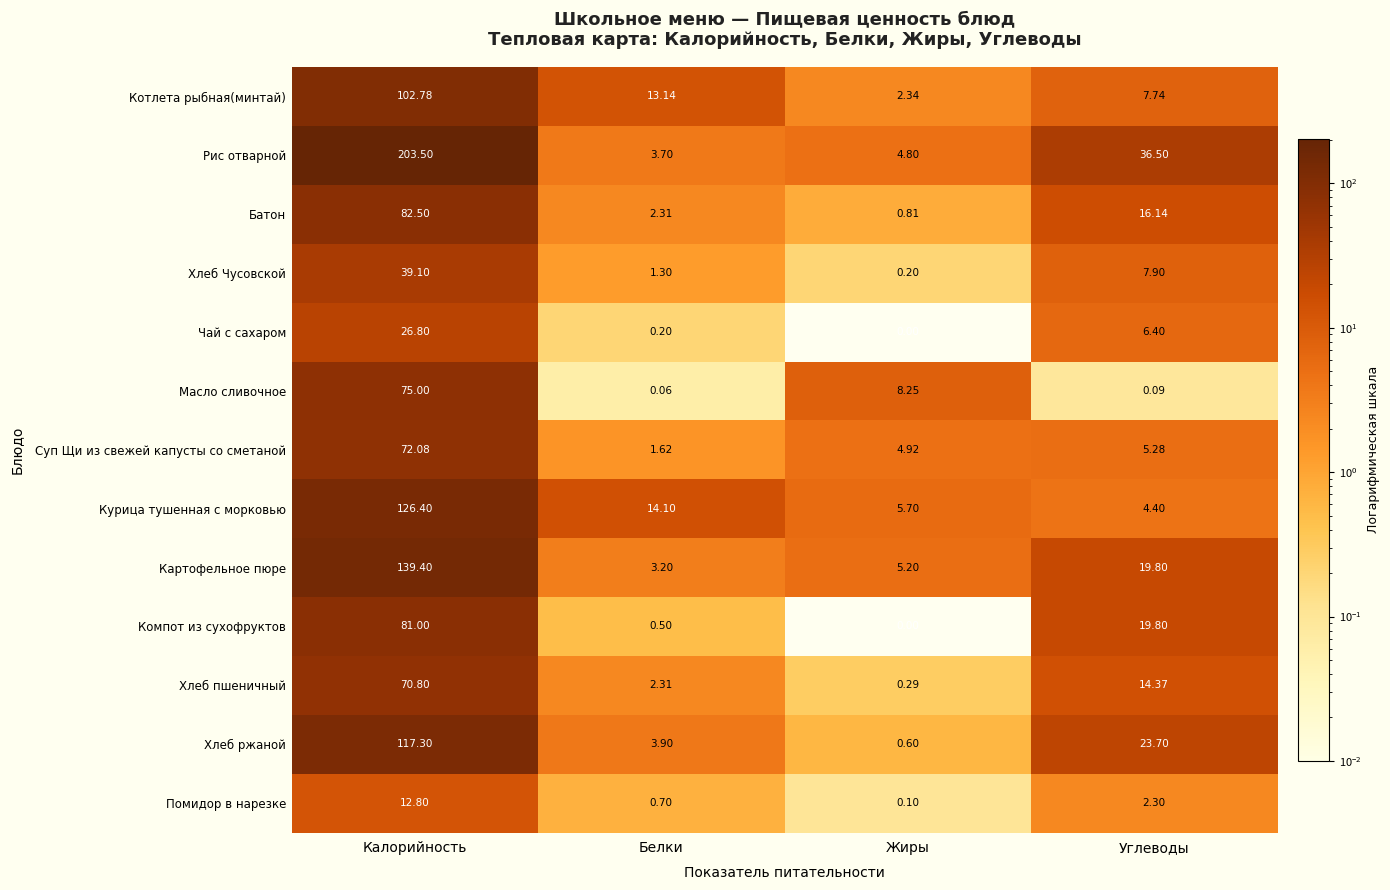

Which series has the largest range (max minus min)?

Рис отварной